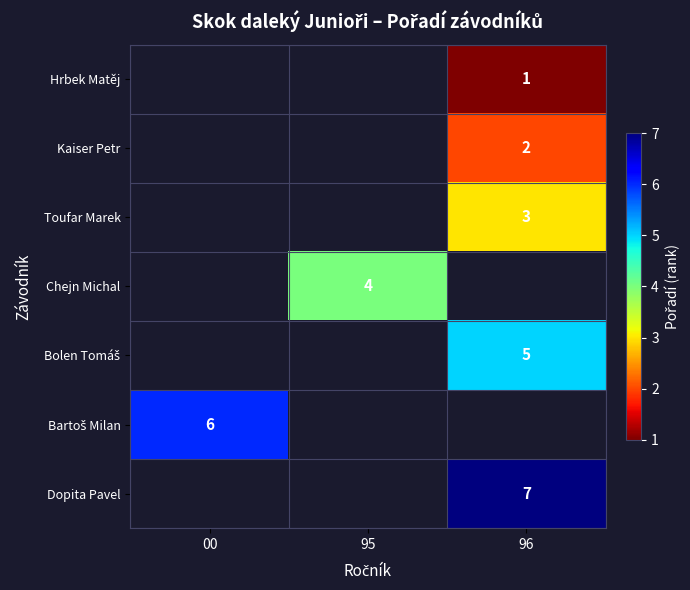

Which label corresponds to the smallest value in the chart?

96